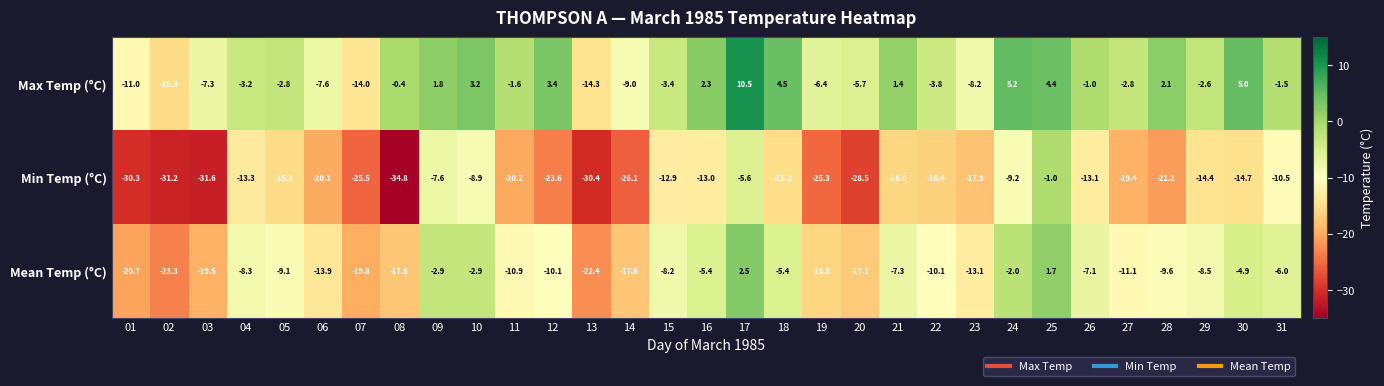

Which series has the largest range (max minus min)?

Min Temp (°C)